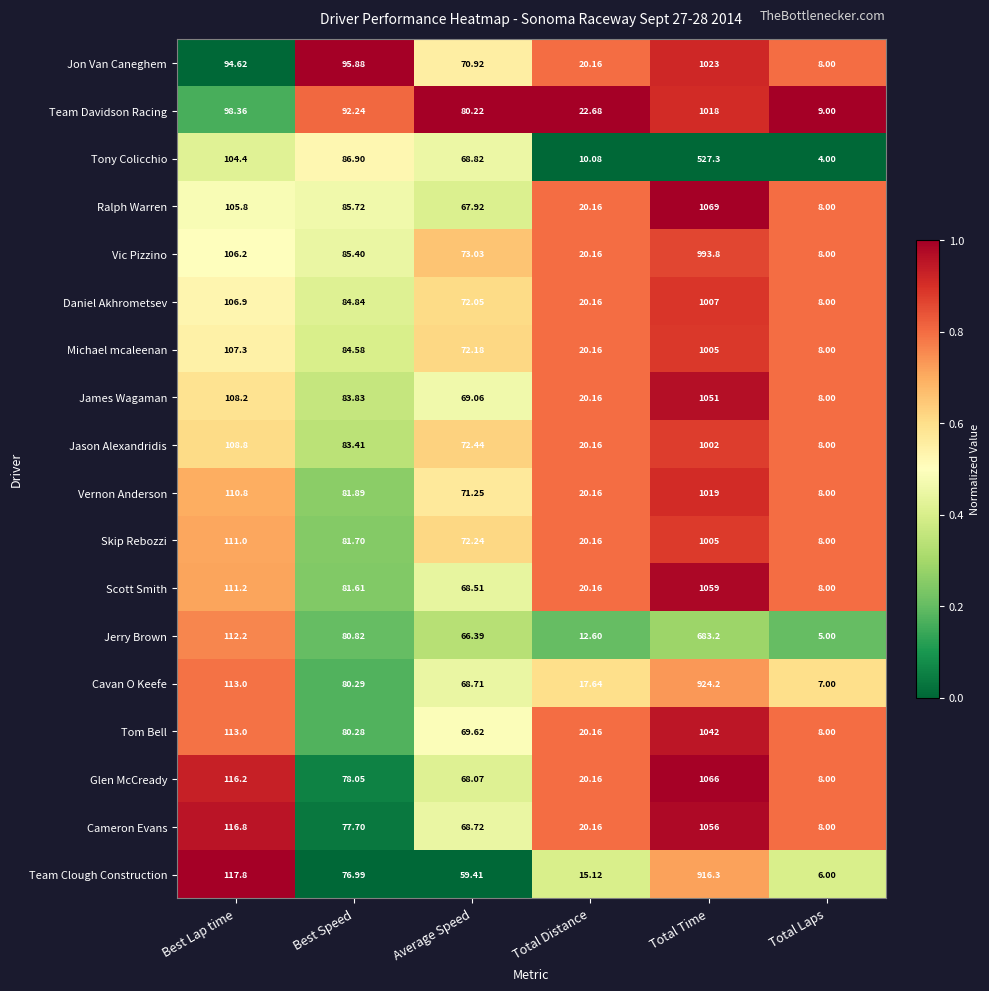

Which series has the widest spread of values?

Ralph Warren